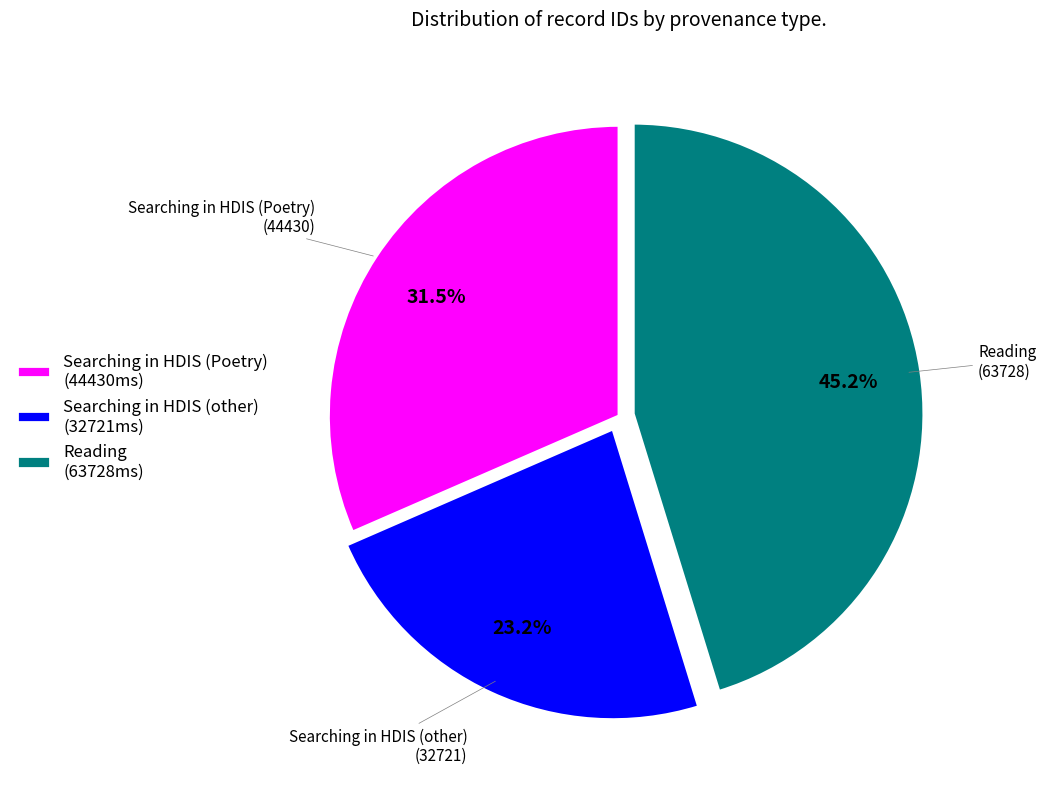

Which category has the smallest portion of the pie?

Searching in HDIS (other) (32721ms)